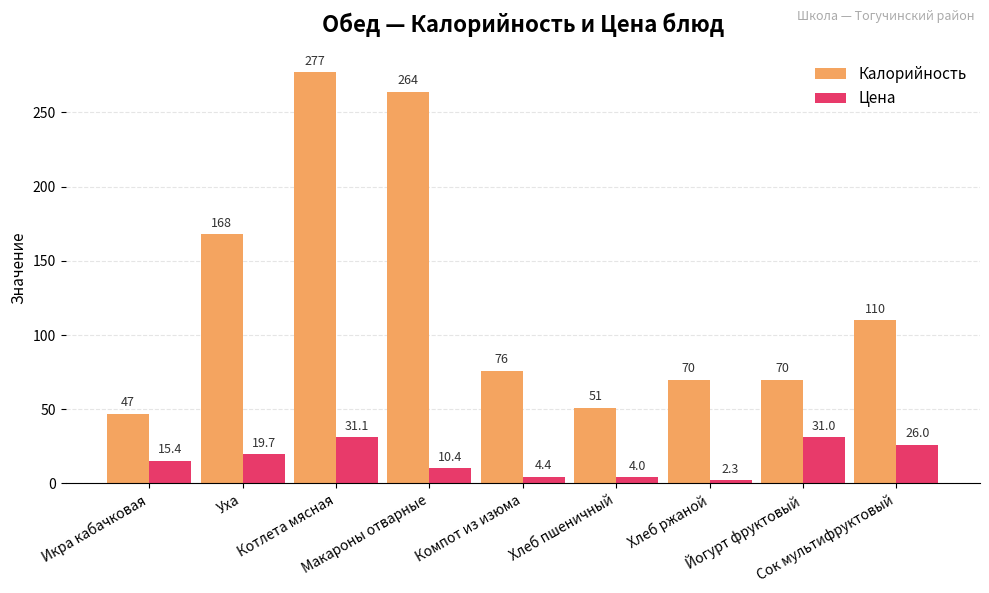

What is the value of the Калорийность bar at the 5th from the left?

76.0